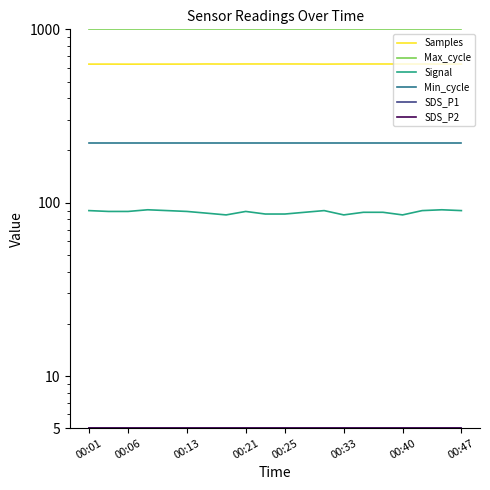

How many distinct data groups are displayed?

6